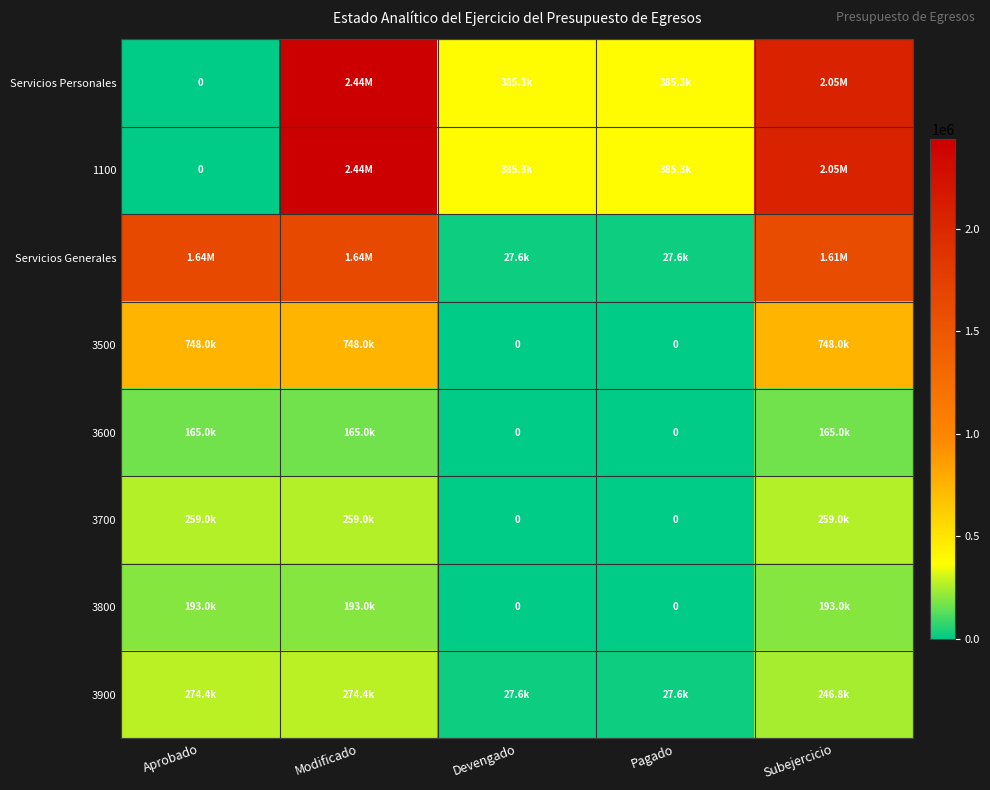

How many series are shown in this chart?

8